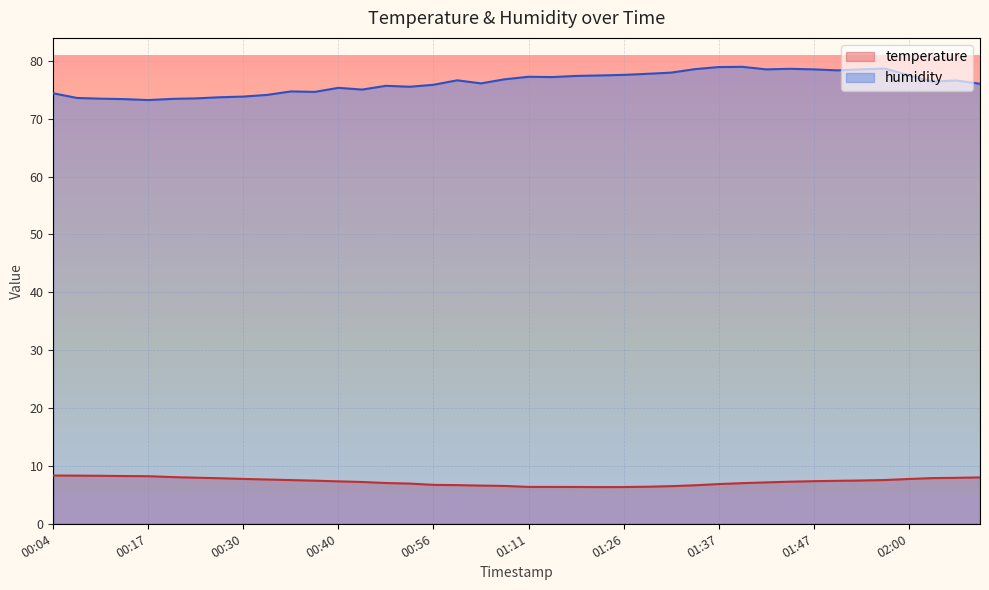

At which category is the sum across all series the highest?

01:54